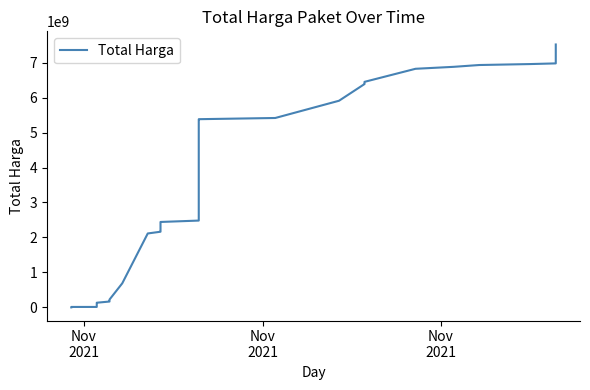

Reading left to right, extract all data points from this chart.

333600	12787500	12865500	111638070	114410070	114675070	119347270	119529270	128271770	133400770	167400770	199841970	200419845	224072845	688074945	2113942845	2163672885	2172852885	2188366845	2438716845	2443066845	2482506845	5374628845	5382030085	5416322085	5909322085	6386922085	6406097085	6449956285	6823360285	6879513085	6931114085	6958526085	6977426085	7518497085